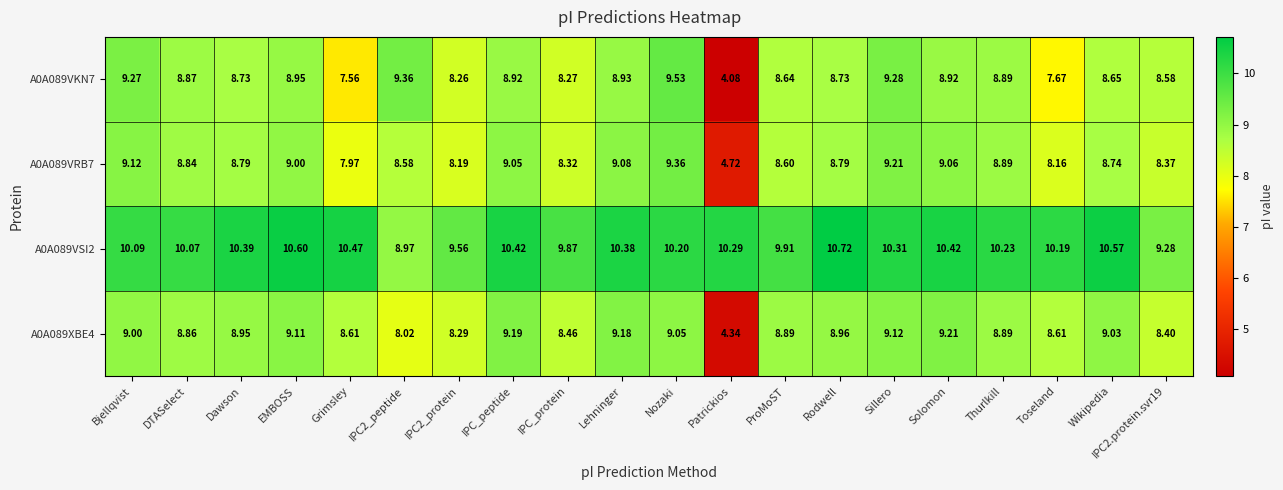

Count the number of data series in this chart.

4